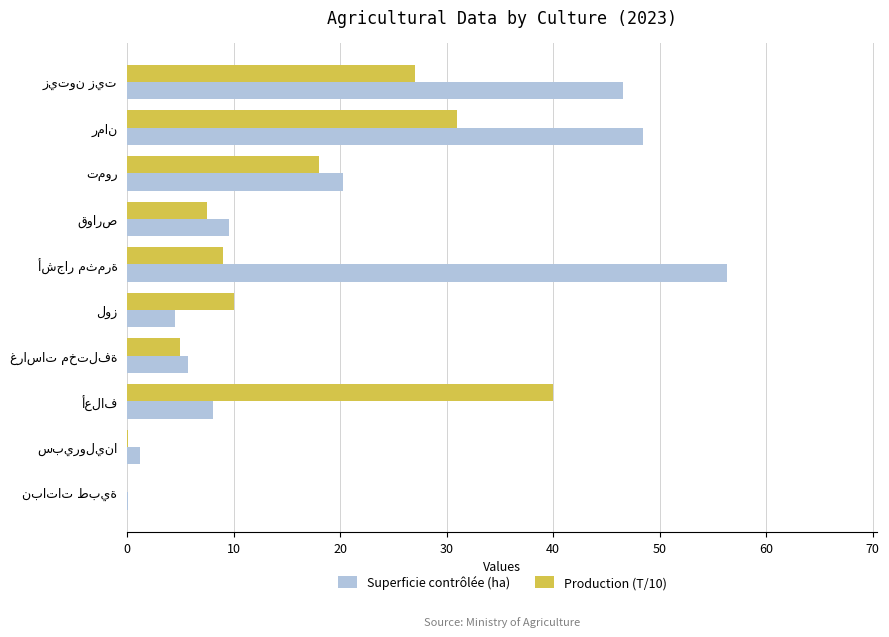

What is the maximum value for Production (T/10)?

40.0